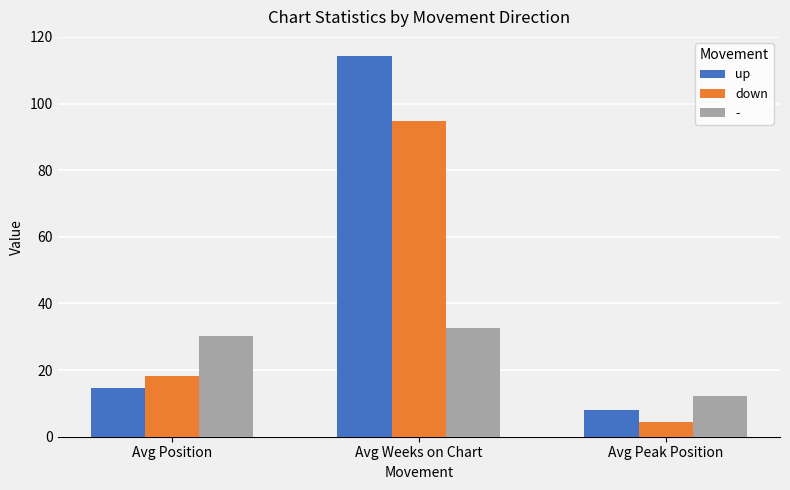

What is the spread (max minus min) of values at Avg Position?

15.8